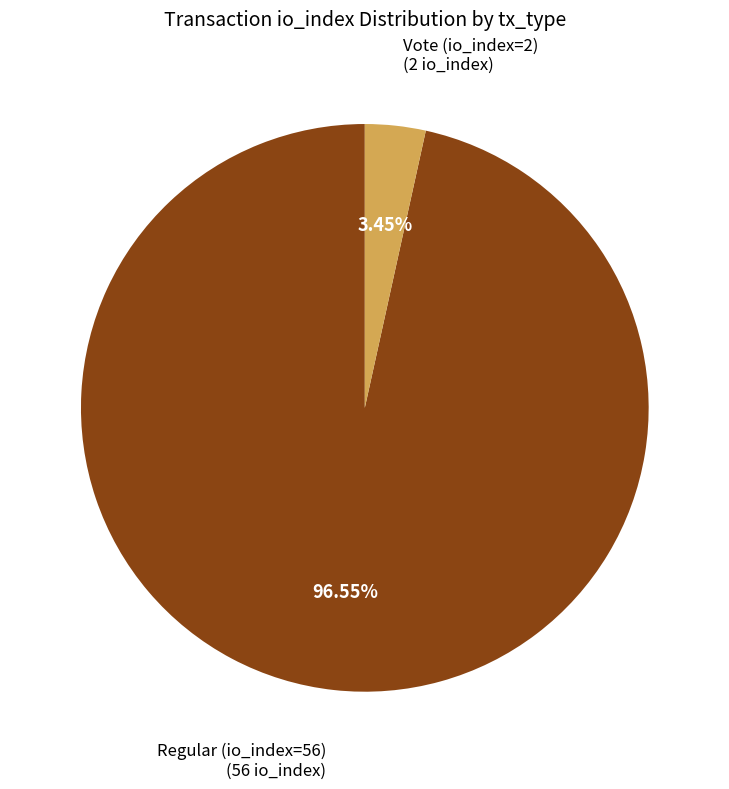

Which category has the smallest portion of the pie?

Vote (io_index=2)